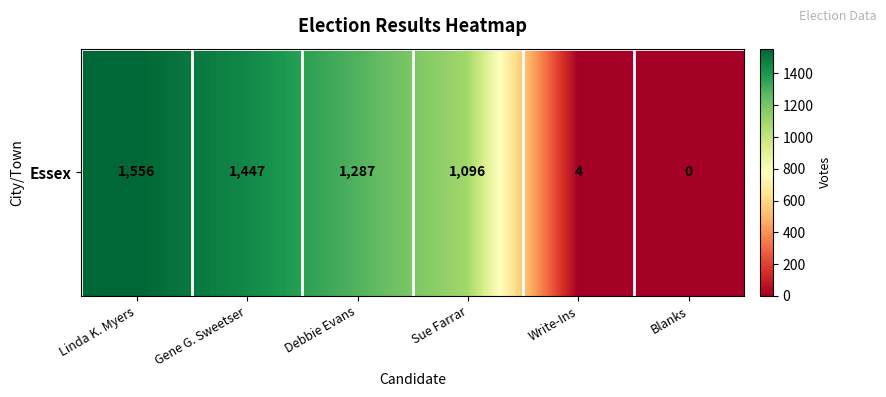

True or false: the data shows 334 at Debbie Evans.

False